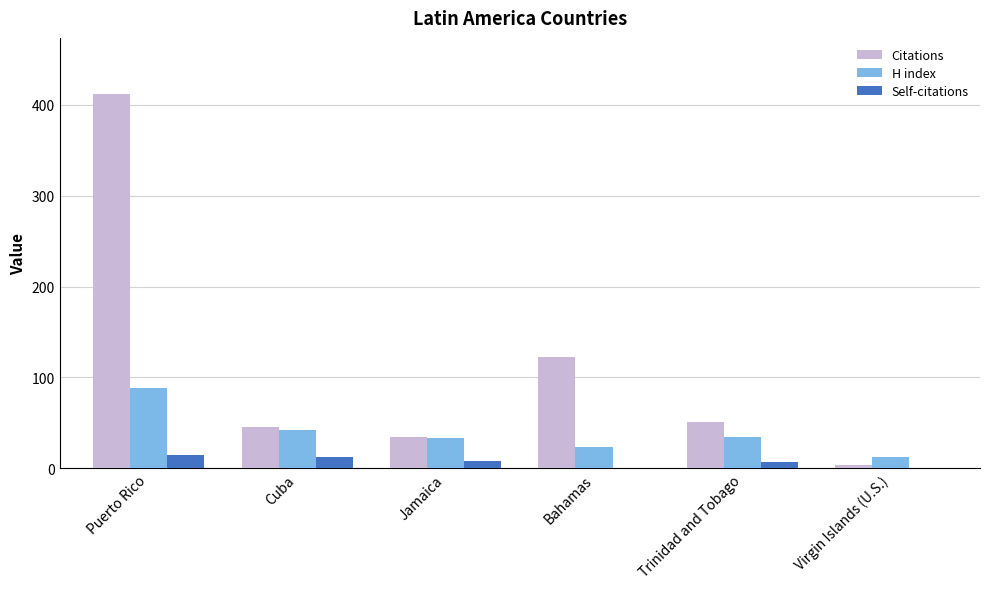

Is it true that Citations equals 412 at Puerto Rico?

True